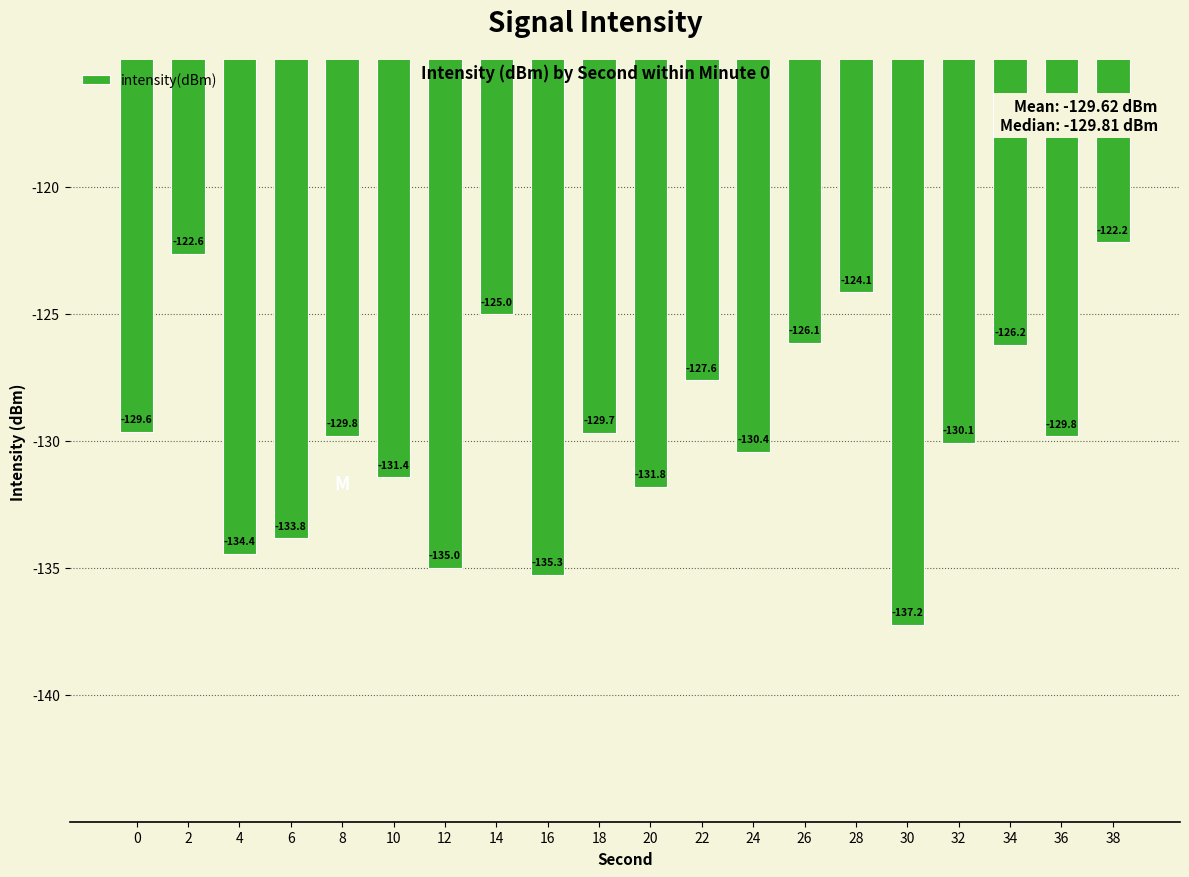

How many data points are above -129?

7